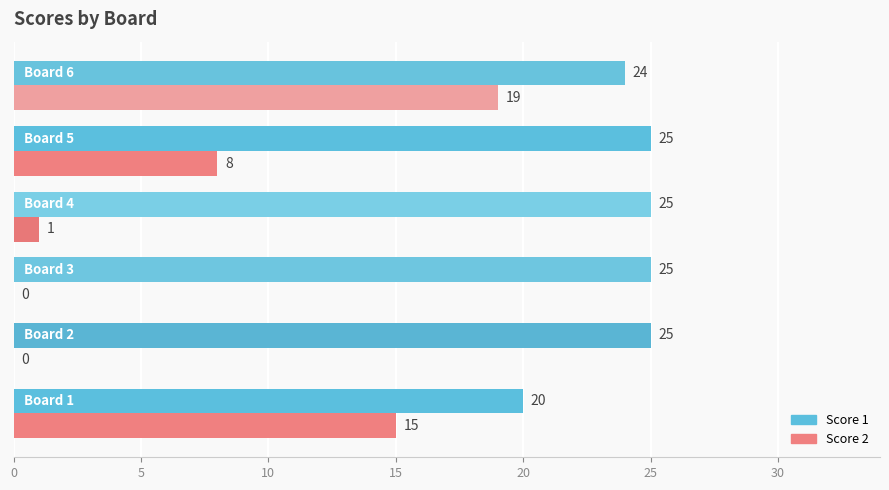

What is the sum of all Score 2 values?

43